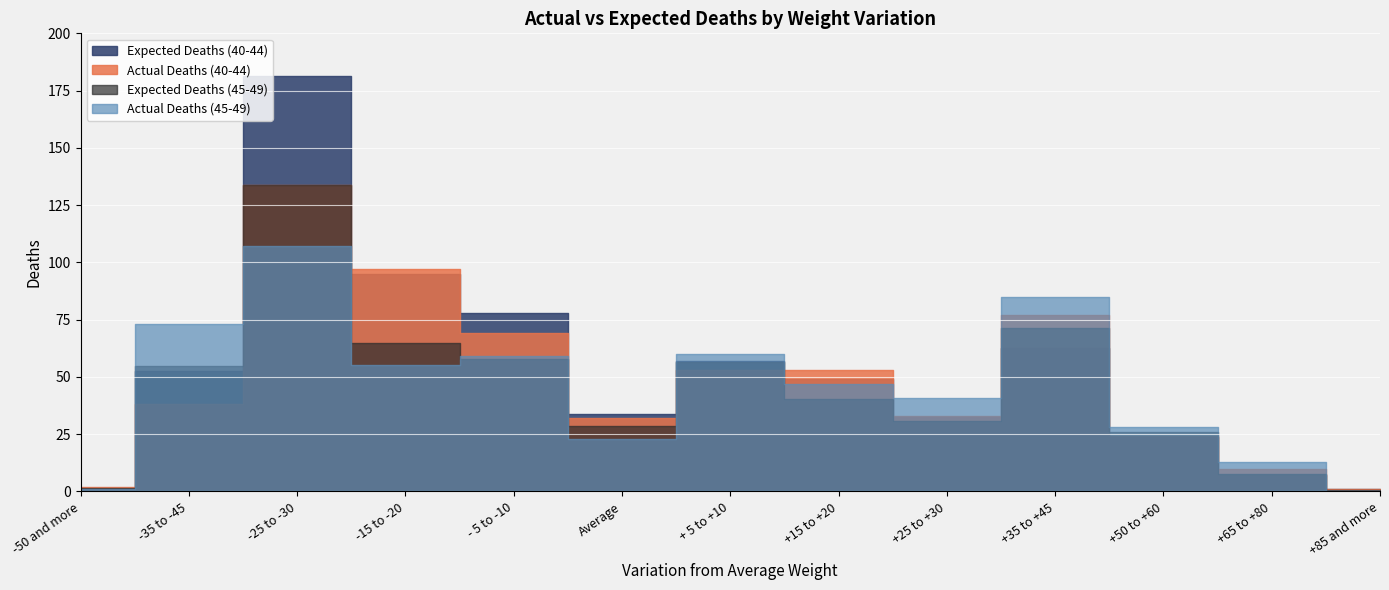

Reading right to left, extract all data points from this chart.

Actual Deaths (40-44): 1.0	10.0	24.0	77.0	33.0	53.0	53.0	32.0	69.0	97.0	134.0	38.0	2.0
Expected Deaths (40-44): 1.0	7.4	23.6	62.7	32.3	49.1	56.7	34.0	77.8	94.9	181.2	52.8	1.0
Actual Deaths (45-49): 0.0	13.0	28.0	85.0	41.0	47.0	60.0	23.0	59.0	55.0	107.0	73.0	1.0
Expected Deaths (45-49): 0.6	7.7	26.2	71.2	30.9	40.2	56.4	28.5	57.8	64.7	133.8	54.7	1.4